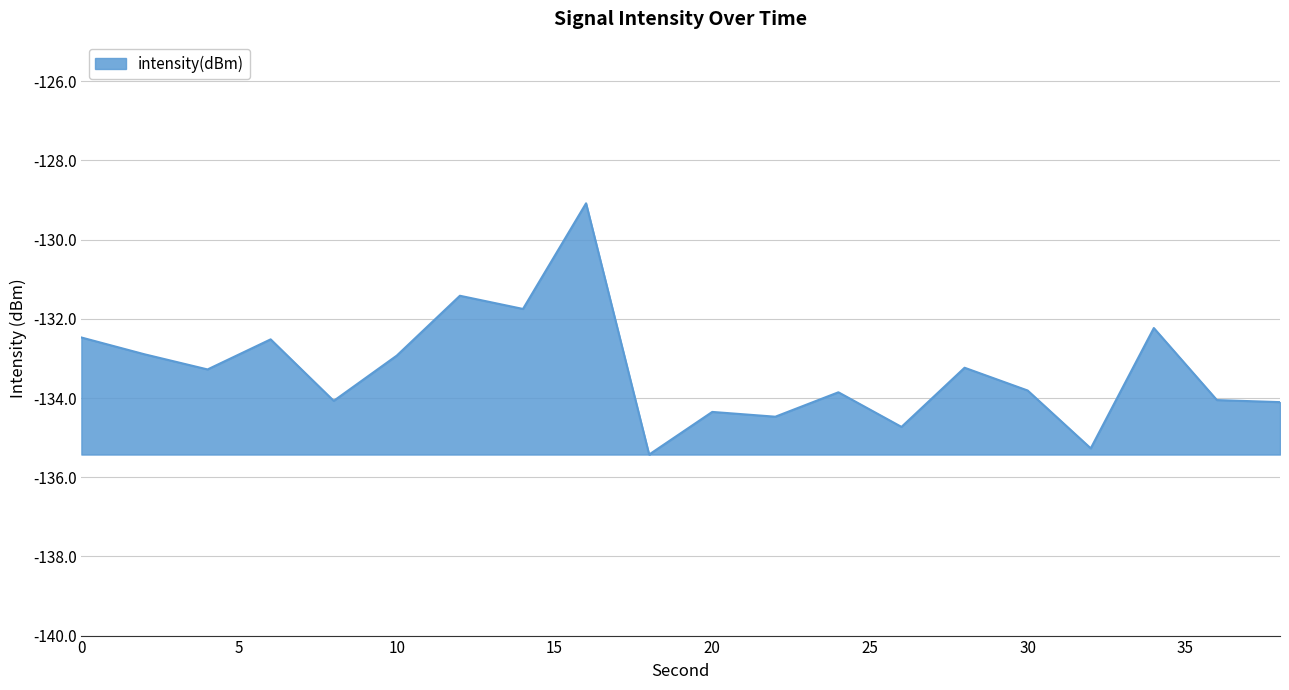

What is the smallest value displayed?

-135.4